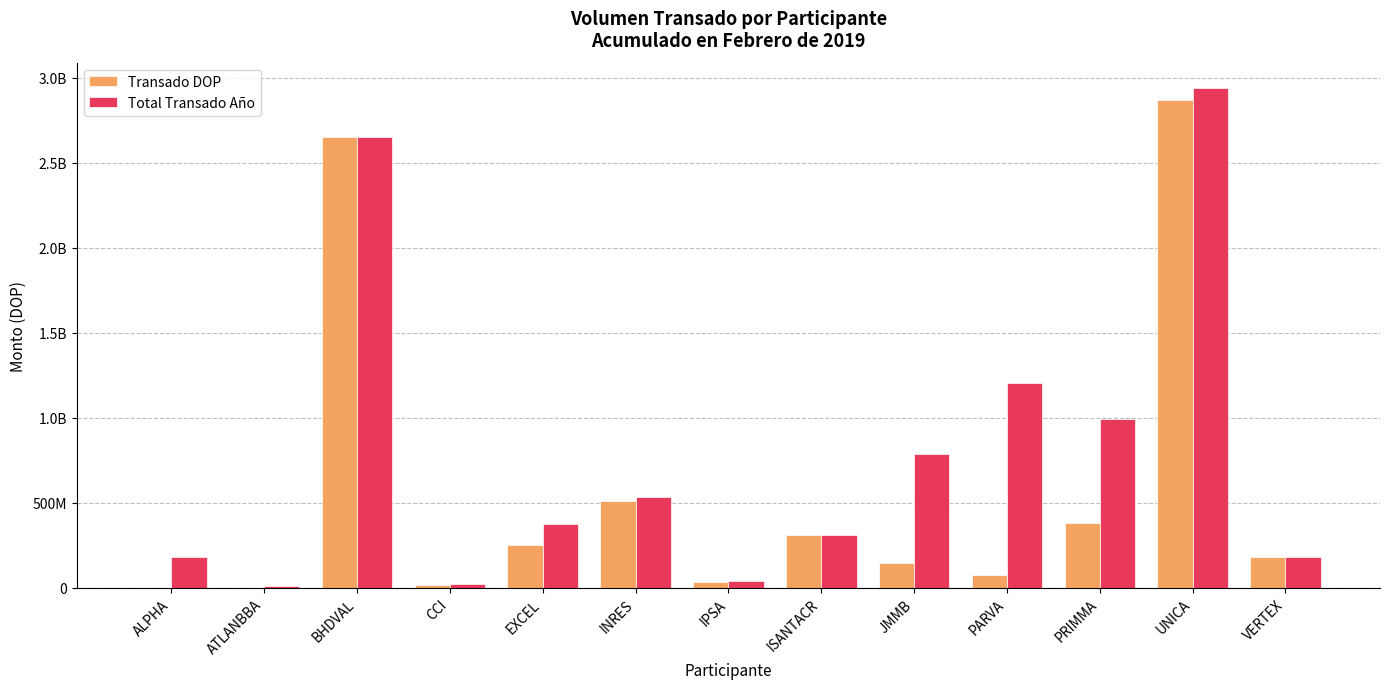

What are all the series names shown in the legend?

Transado DOP, Total Transado Año